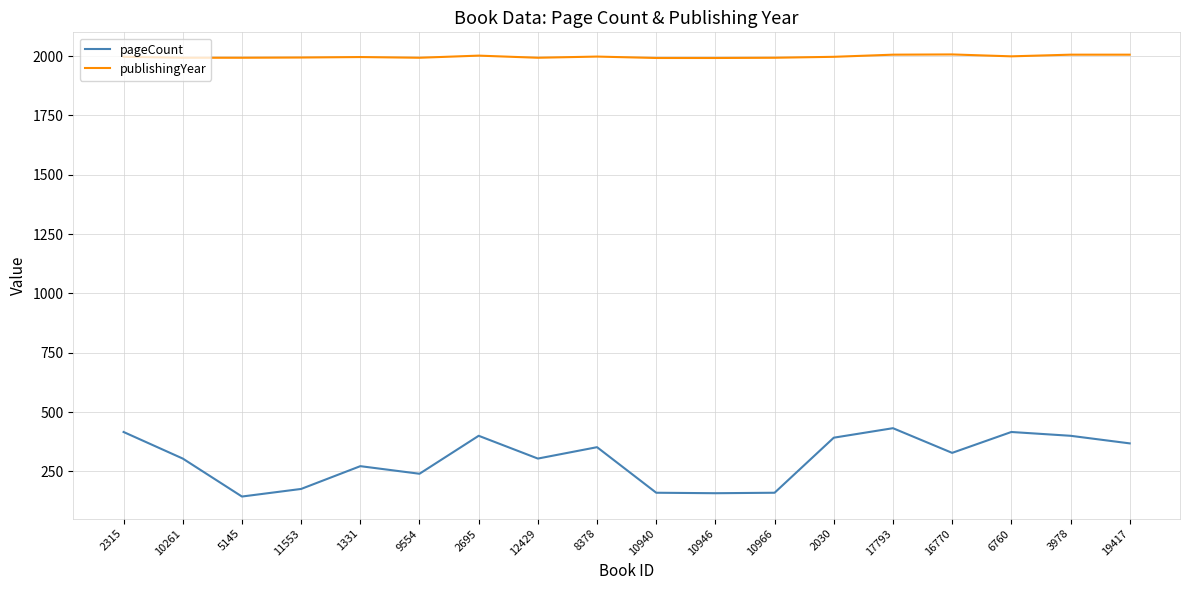

What is the maximum value for publishingYear?

2007